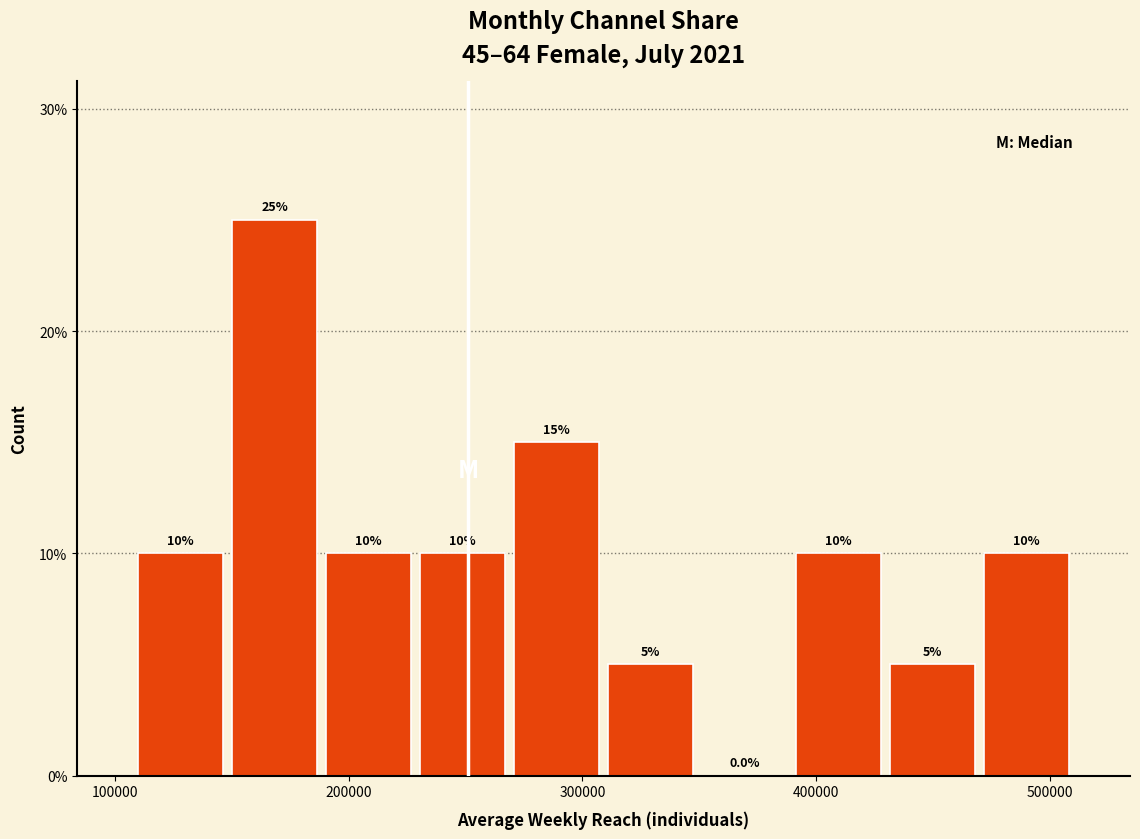

Over which range of the x-axis is the bar tallest?

150000 to 190000